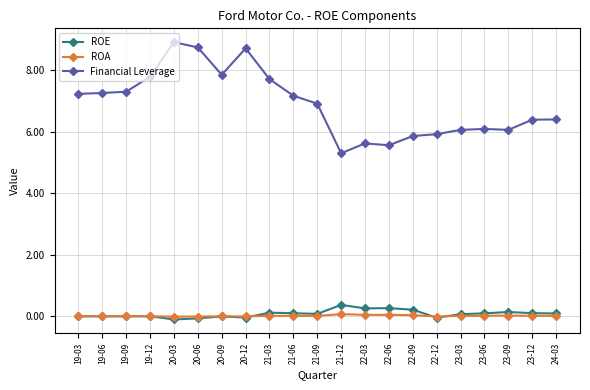

At 22-03, list the series in order from largest to smallest.

Financial Leverage, ROE, ROA